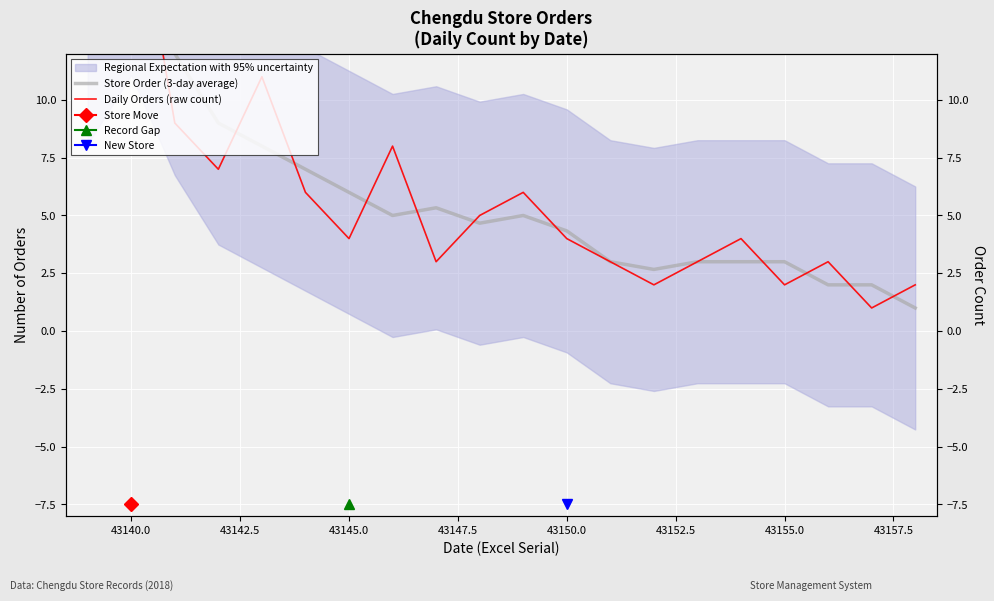

What is the average value of the Daily Orders (raw count) series?

6.2